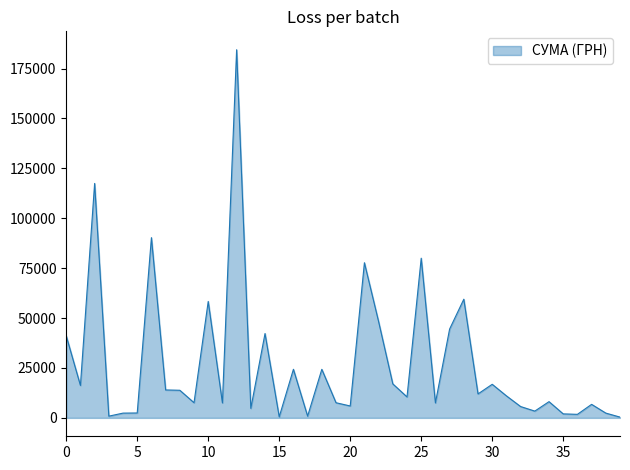

What is the minimum value shown in the chart?

384.6